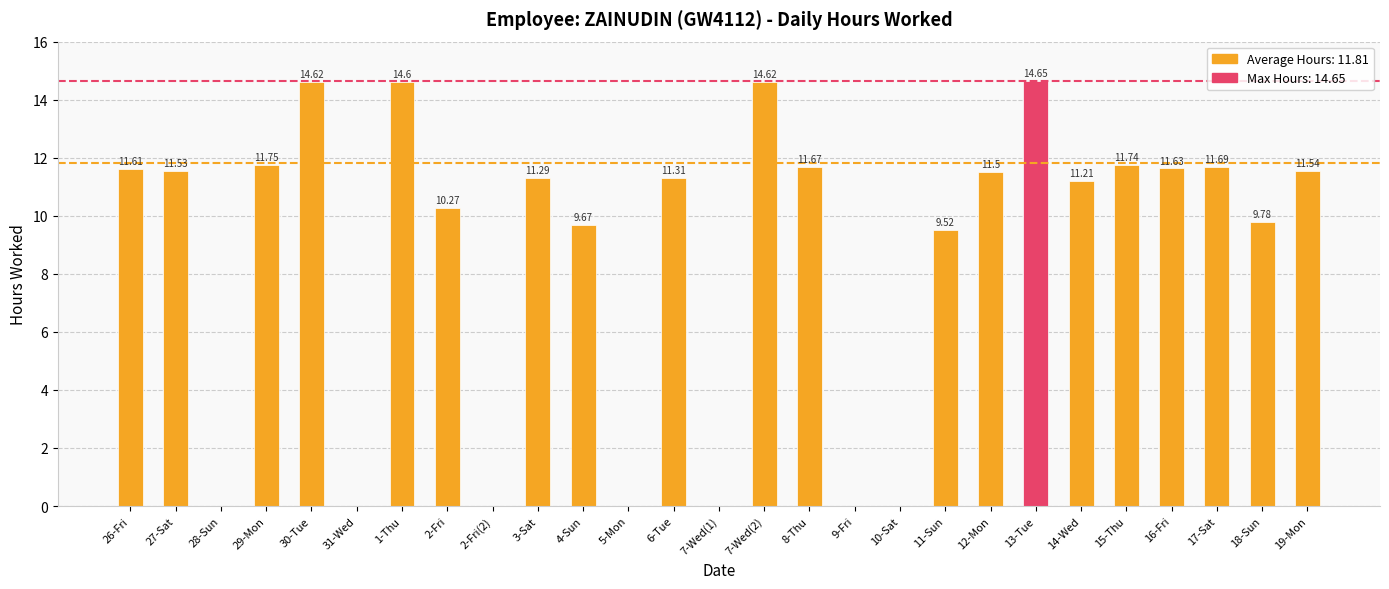

What is the difference between the values at 7-Wed(1) and 14-Wed?

11.2